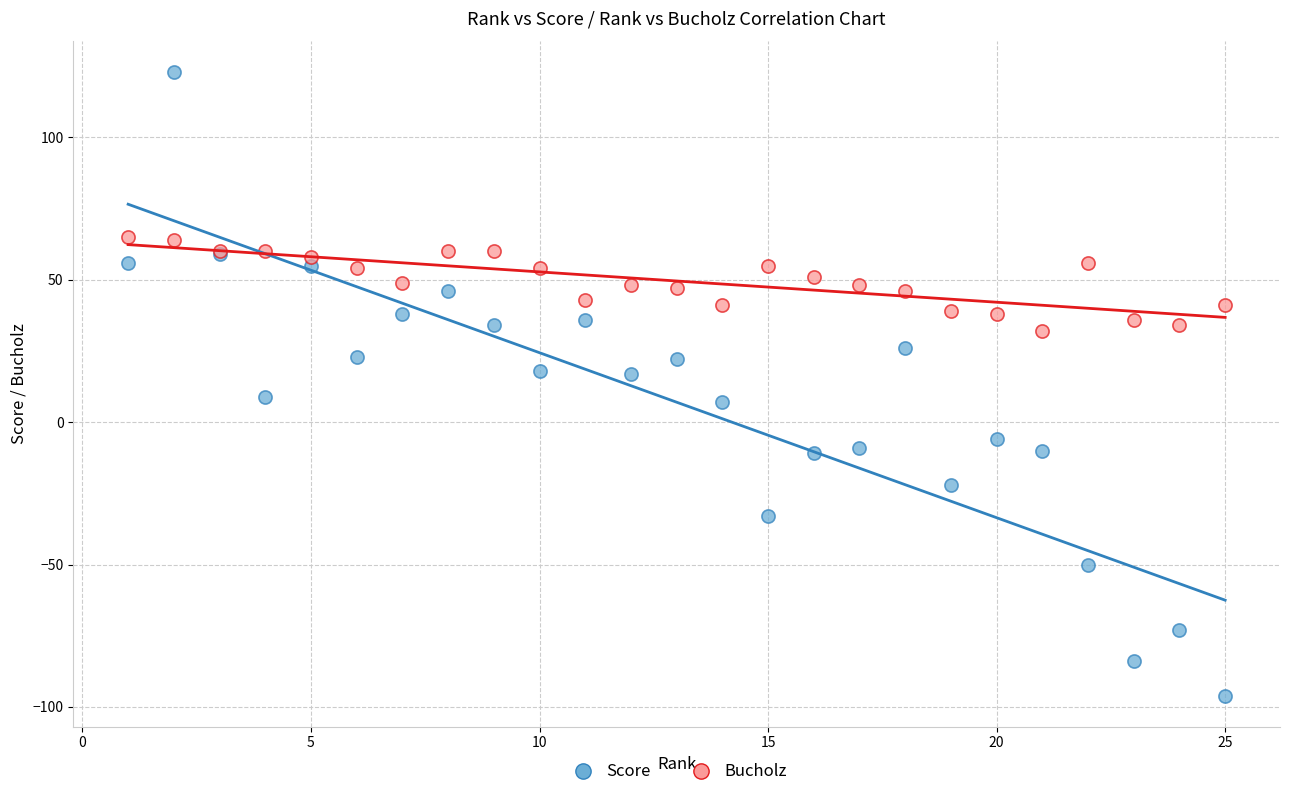

Which series contains the lowest Y value?

Score